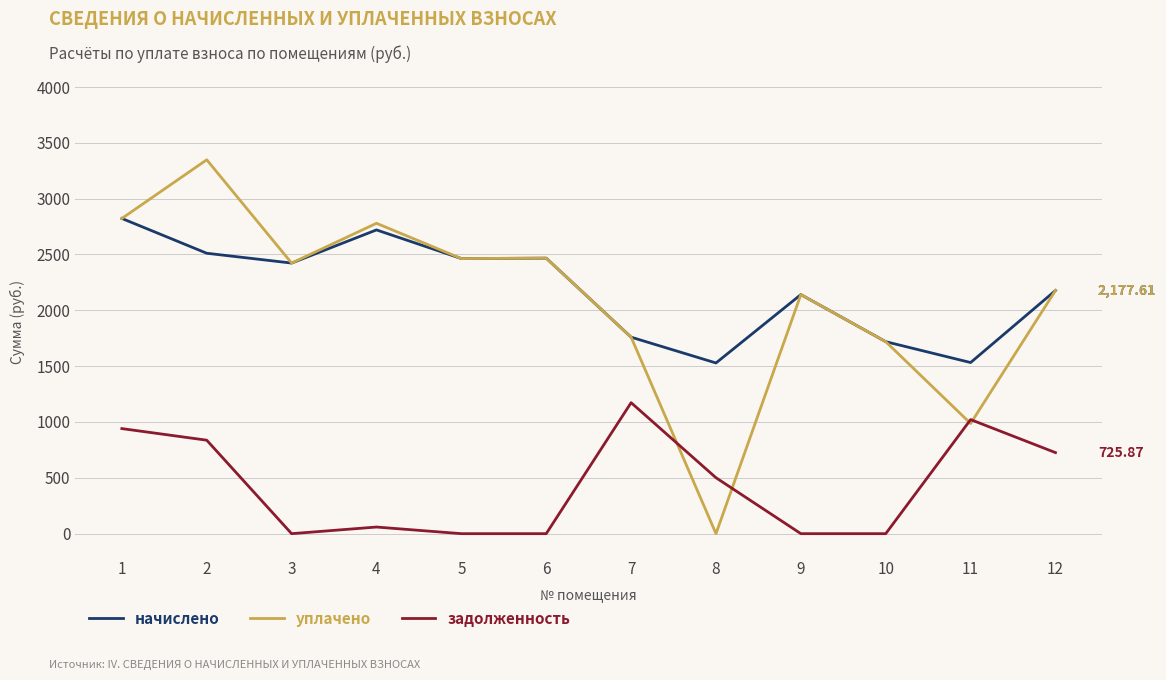

Is this an area chart (filled region under the line)?

No